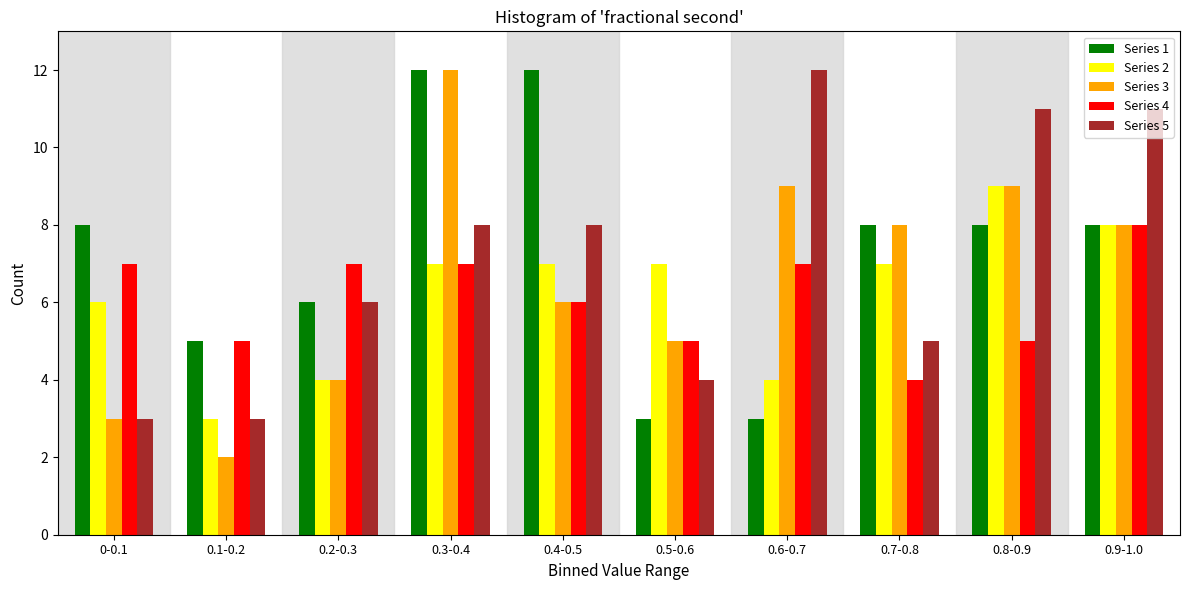

What is the sum of all Series 1 values?

73